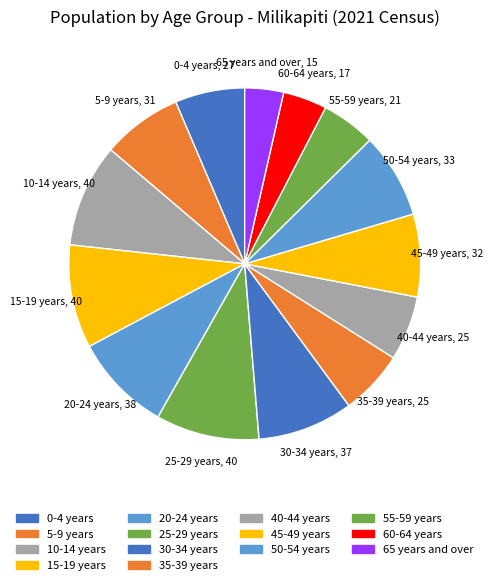

The 15-19 years slice represents 17% of the pie. True or false?

False